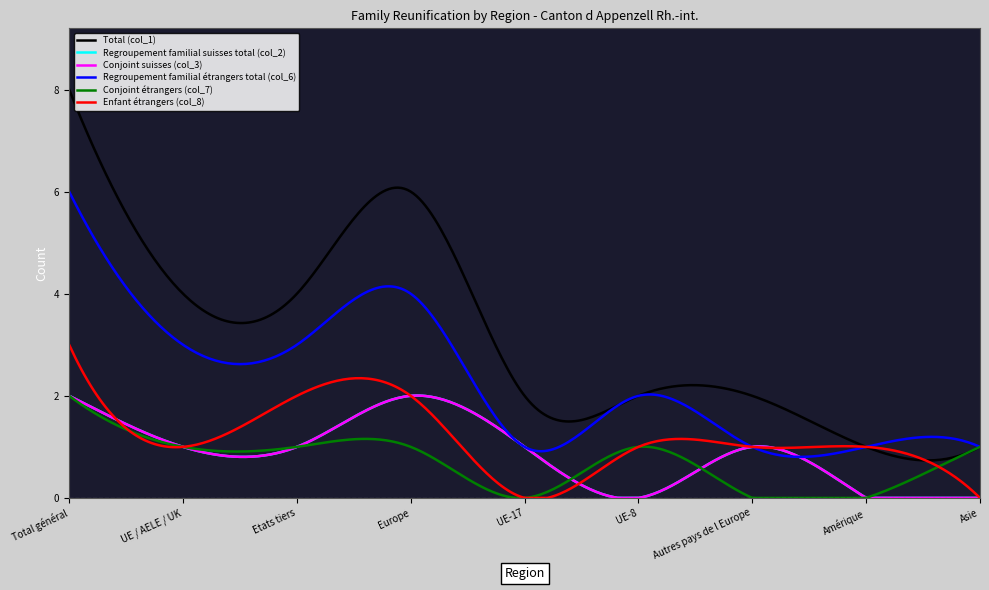

Does the chart have visible grid lines?

No